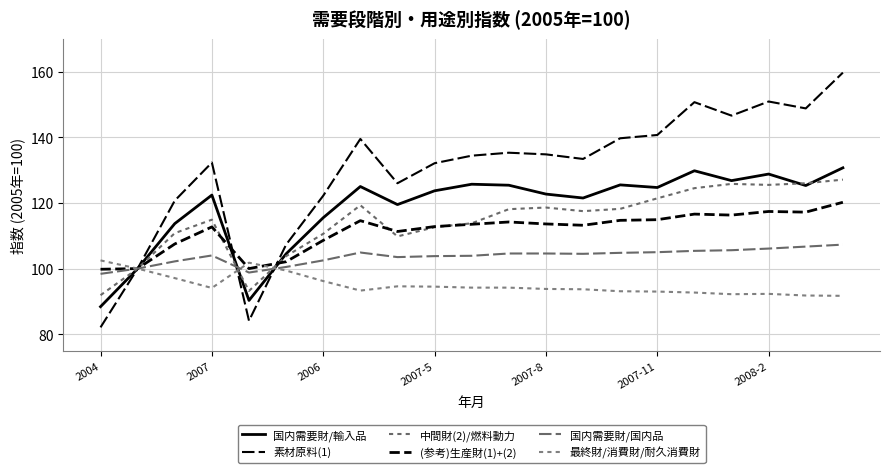

Does the chart have visible grid lines?

Yes